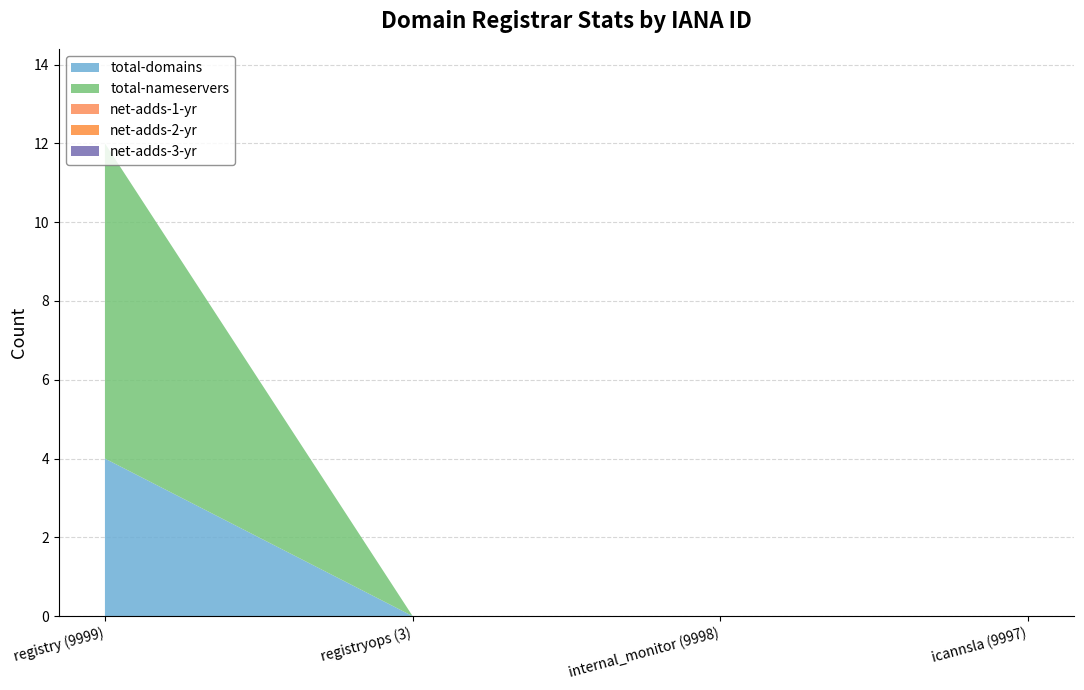

Reading left to right, transcribe all the data shown in this chart.

total-domains: registry (9999)=4	registryops (3)=0	internal_monitor (9998)=0	icannsla (9997)=0
total-nameservers: registry (9999)=8	registryops (3)=0	internal_monitor (9998)=0	icannsla (9997)=0
net-adds-1-yr: registry (9999)=0	registryops (3)=0	internal_monitor (9998)=0	icannsla (9997)=0
net-adds-2-yr: registry (9999)=0	registryops (3)=0	internal_monitor (9998)=0	icannsla (9997)=0
net-adds-3-yr: registry (9999)=0	registryops (3)=0	internal_monitor (9998)=0	icannsla (9997)=0